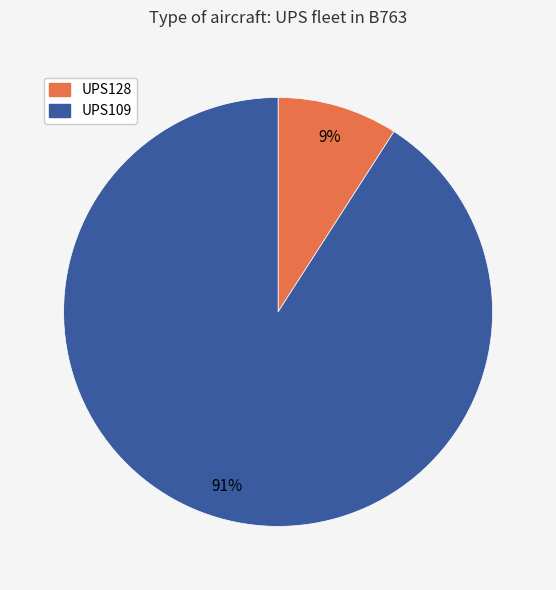

To the nearest percent, what portion does UPS128 represent?

9%